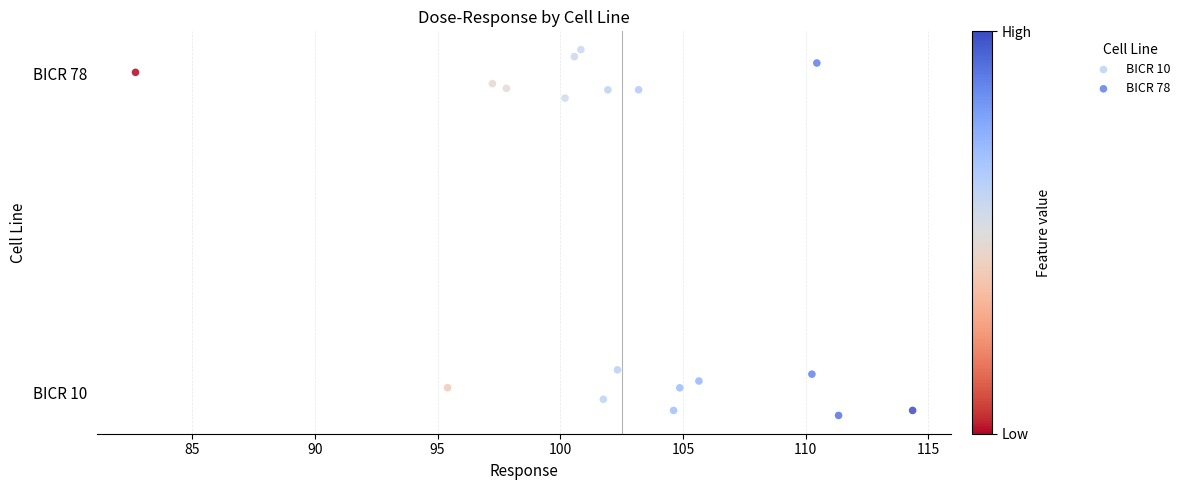

Which series contains the lowest Y value?

BICR 10